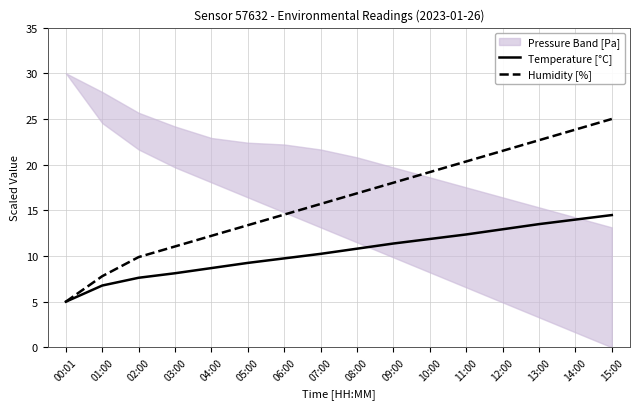

How many lines are shown in the chart?

2